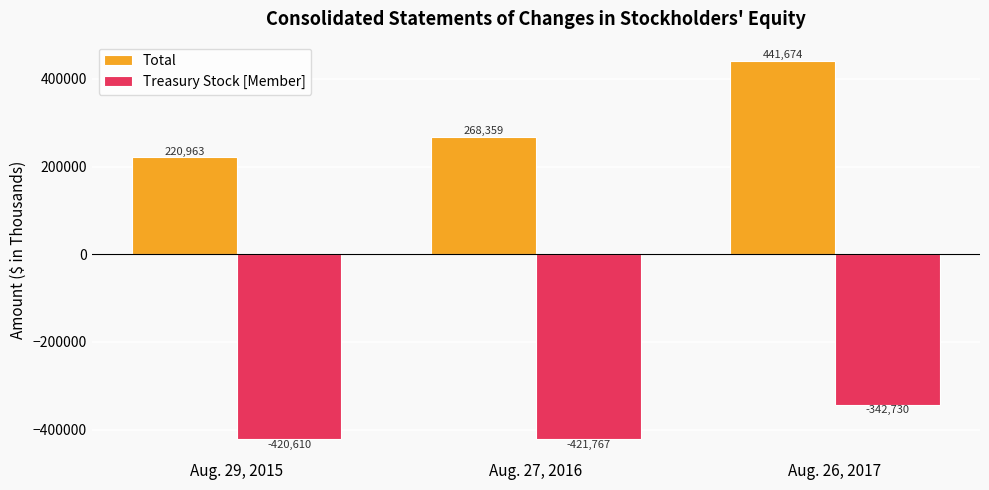

What is the greatest value displayed?

441674